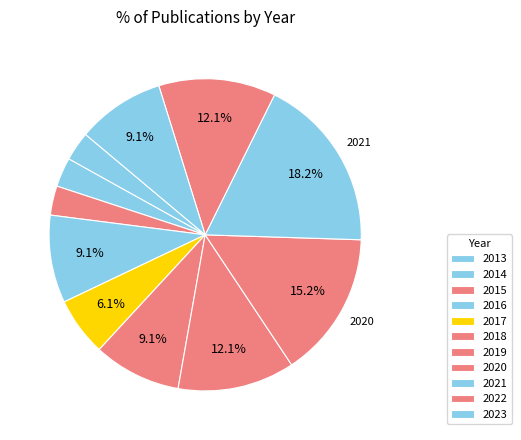

Which slice is the largest?

2021